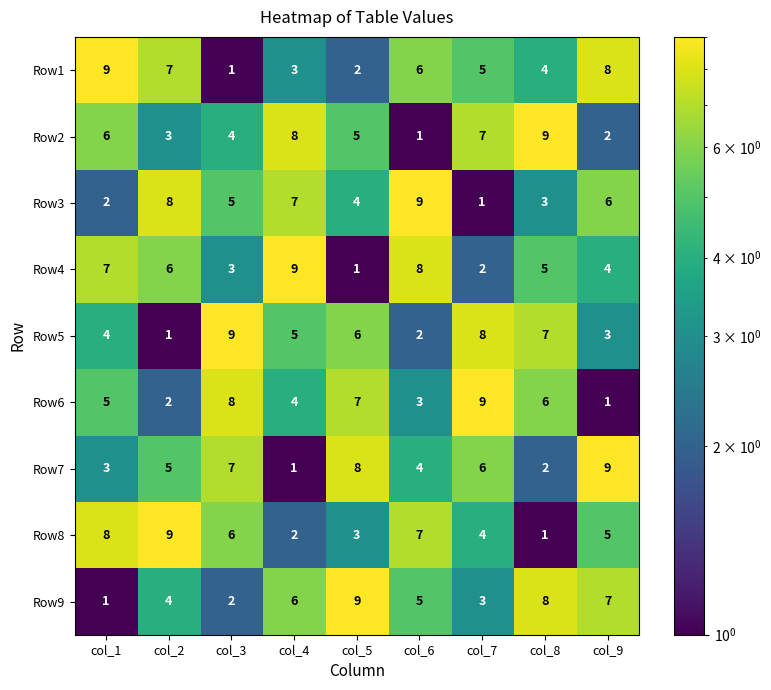

Rank the categories by Row3 value from highest to lowest.

col_6, col_2, col_4, col_9, col_3, col_5, col_8, col_1, col_7